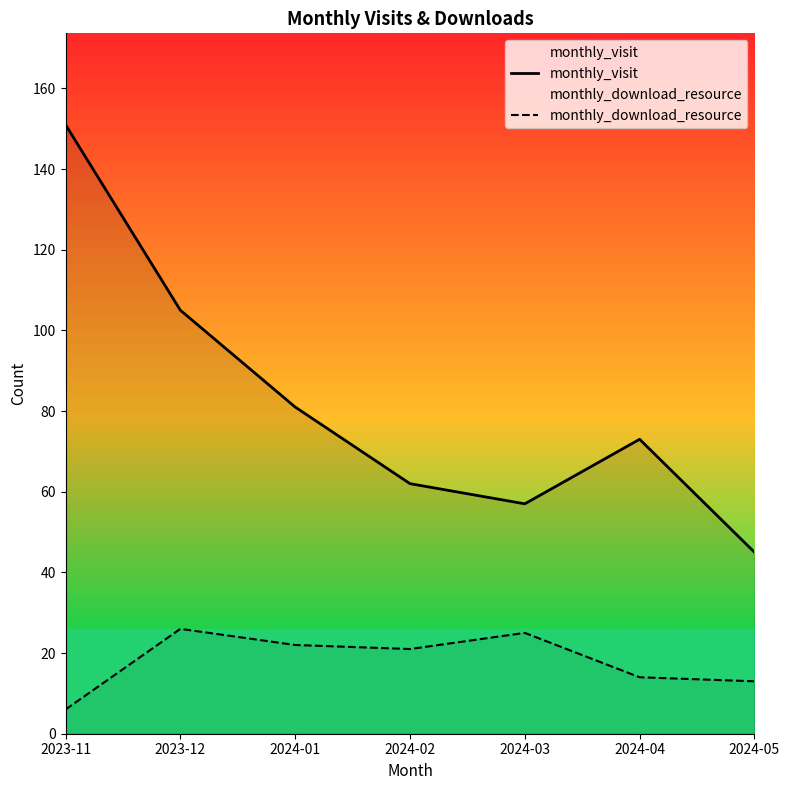

The value of monthly_download_resource at 2024-01 is 22. True or false?

True